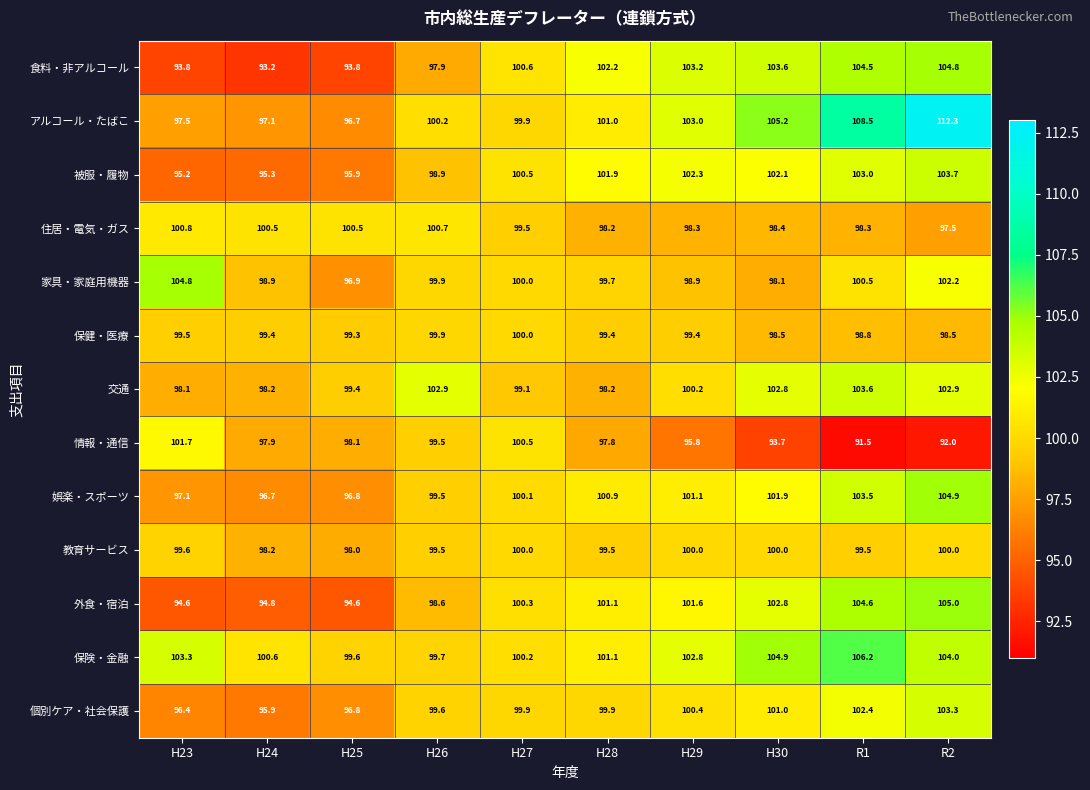

What is the sum of all 住居・電気・ガス values?

992.7